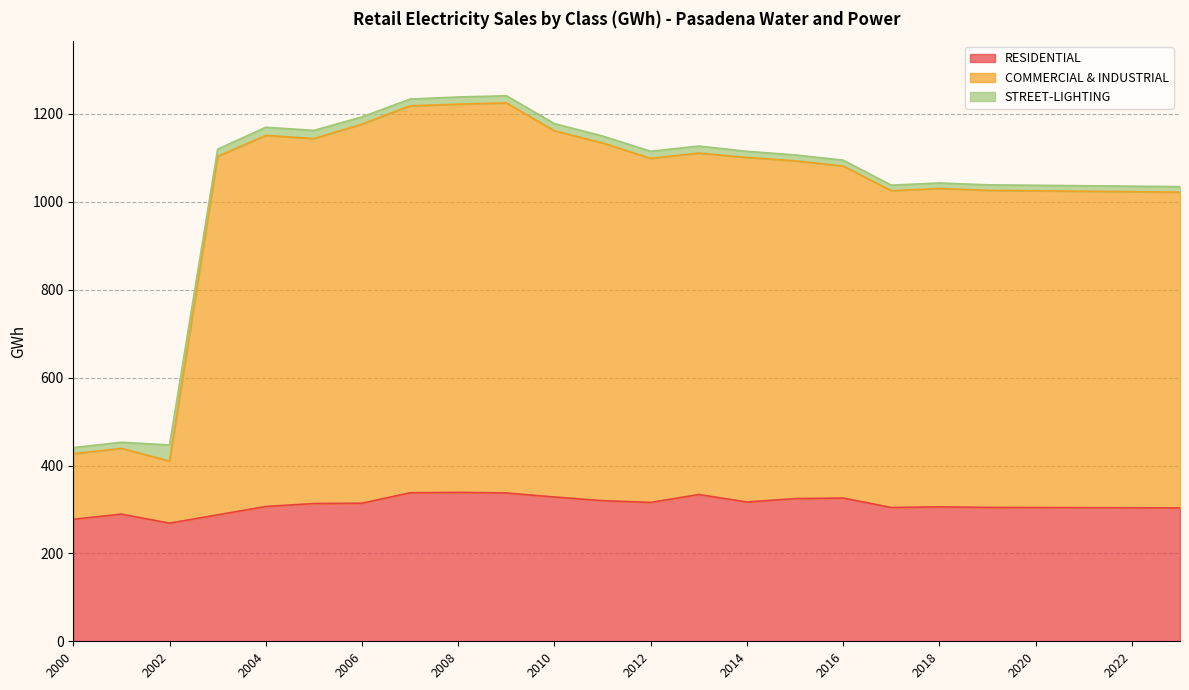

The value of RESIDENTIAL at 2002 is 95.2. True or false?

False